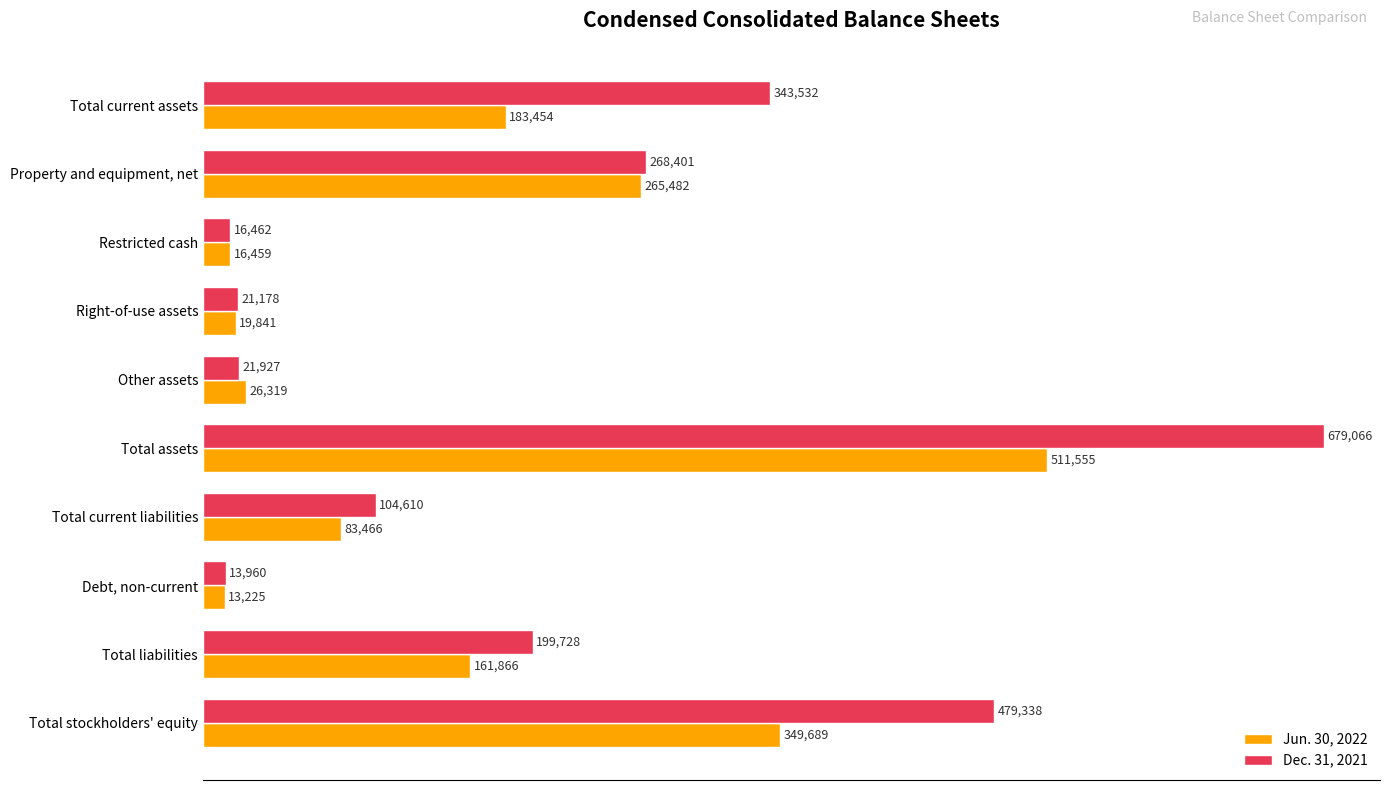

At which label does Dec. 31, 2021 reach its minimum?

Debt, non-current